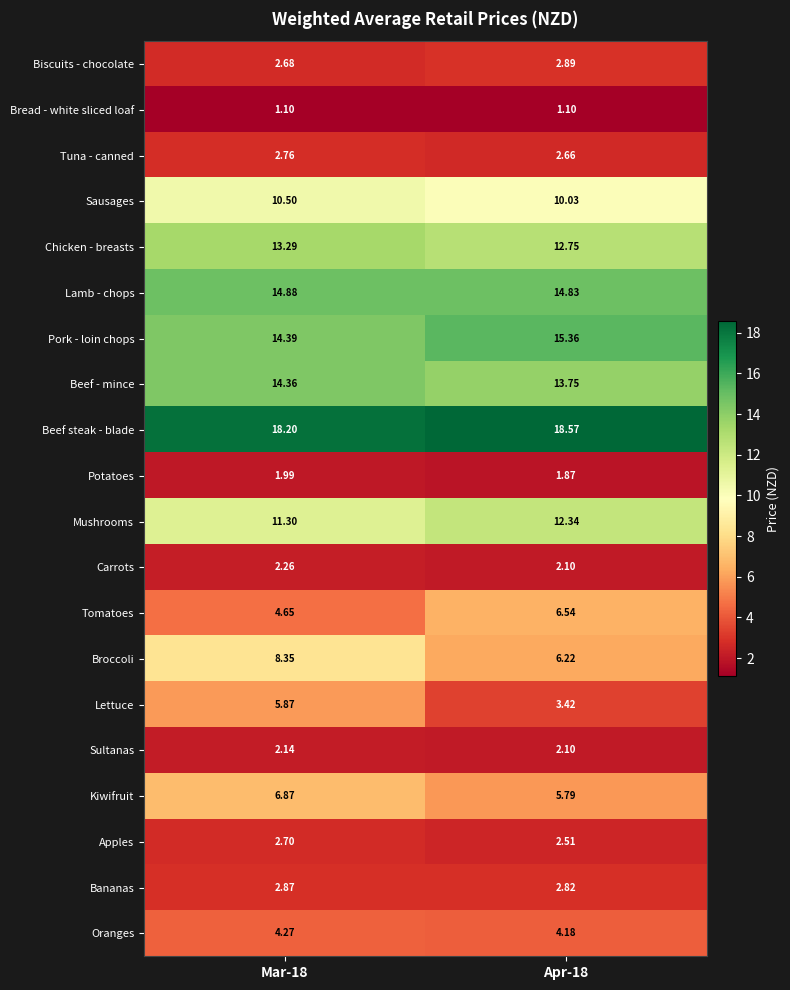

List the series in order of their peak value, highest first.

Beef steak - blade, Pork - loin chops, Lamb - chops, Beef - mince, Chicken - breasts, Mushrooms, Sausages, Broccoli, Kiwifruit, Tomatoes, Lettuce, Oranges, Biscuits - chocolate, Bananas, Tuna - canned, Apples, Carrots, Sultanas, Potatoes, Bread - white sliced loaf